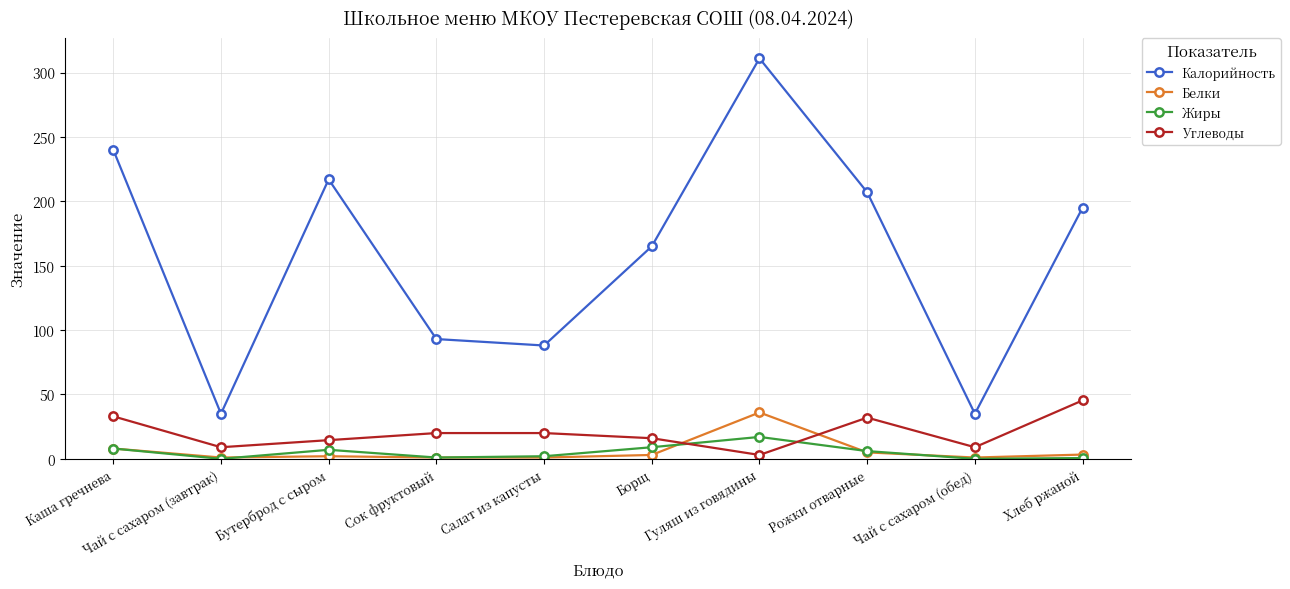

What is the average value of the Углеводы series?

20.2